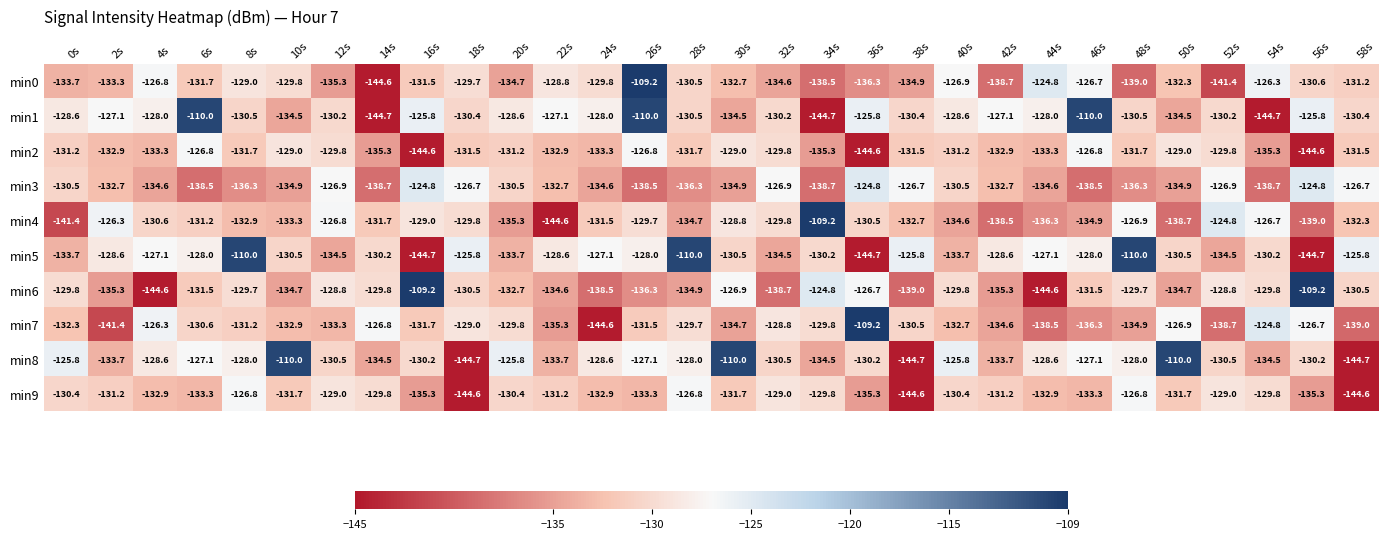

What is the minimum value for min6?

-144.6